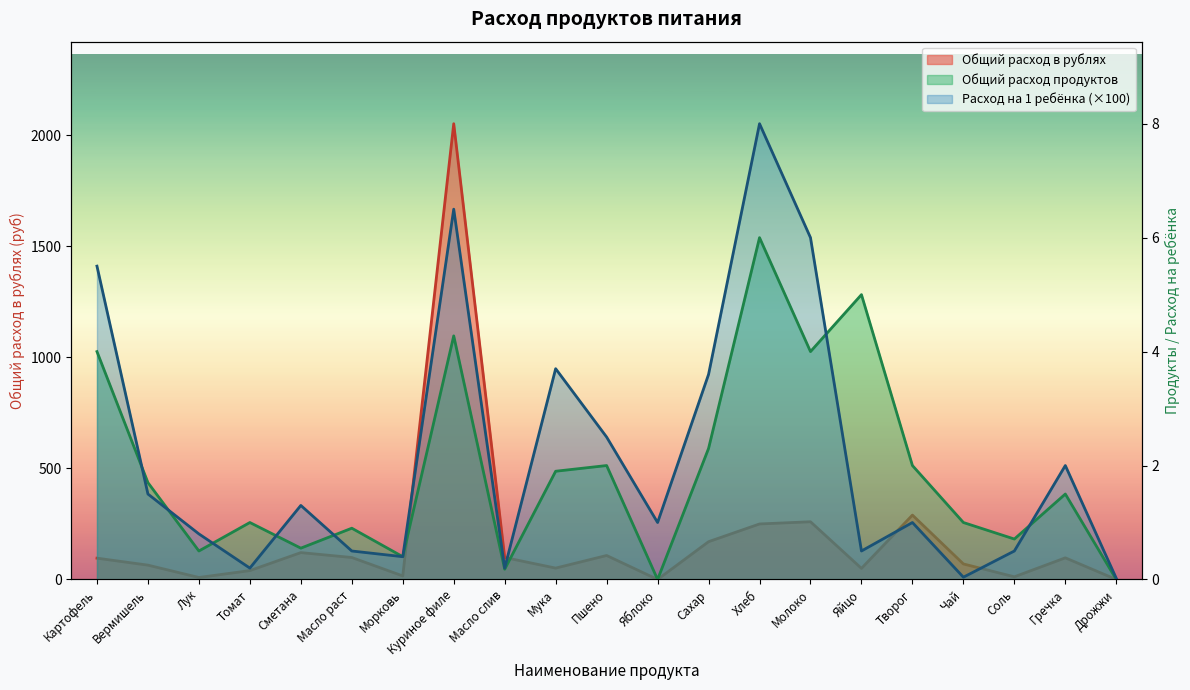

True or false: Расход на 1 ребёнка and Общий расход в рублях cross at least once.

True